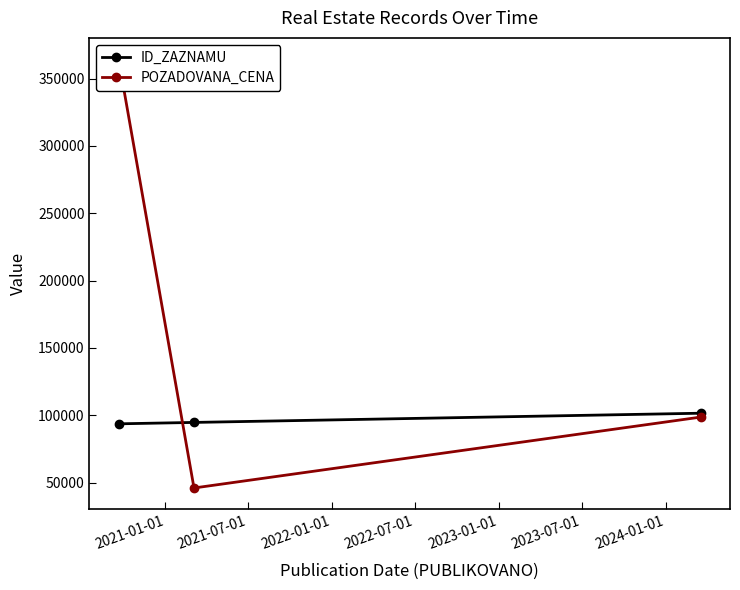

What is the highest value of the ID_ZAZNAMU series?

101520